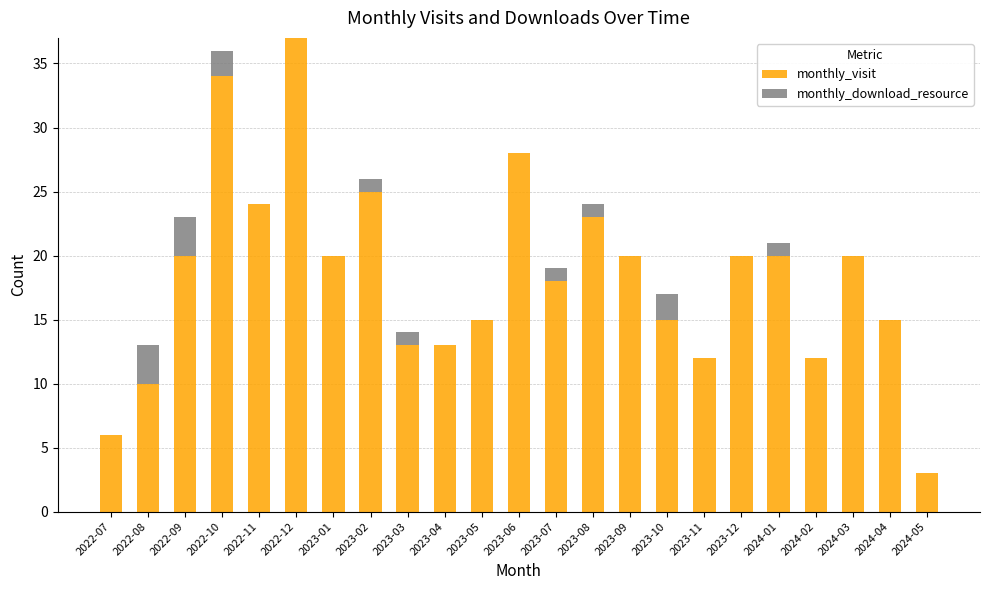

The monthly_visit series shows 32 at 2022-11. True or false?

False